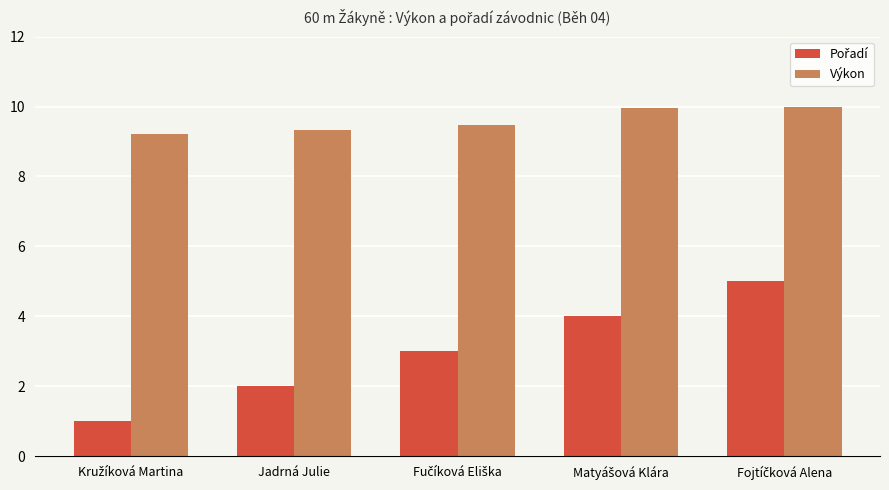

Is it true that Výkon equals 9.3 at Jadrná Julie?

True